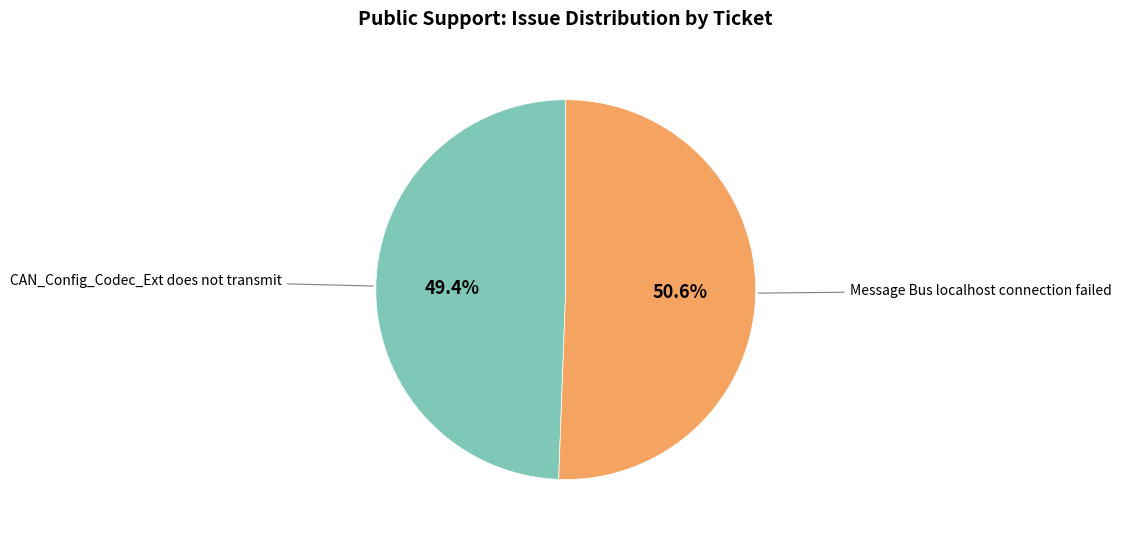

How many slices are in this pie chart?

2